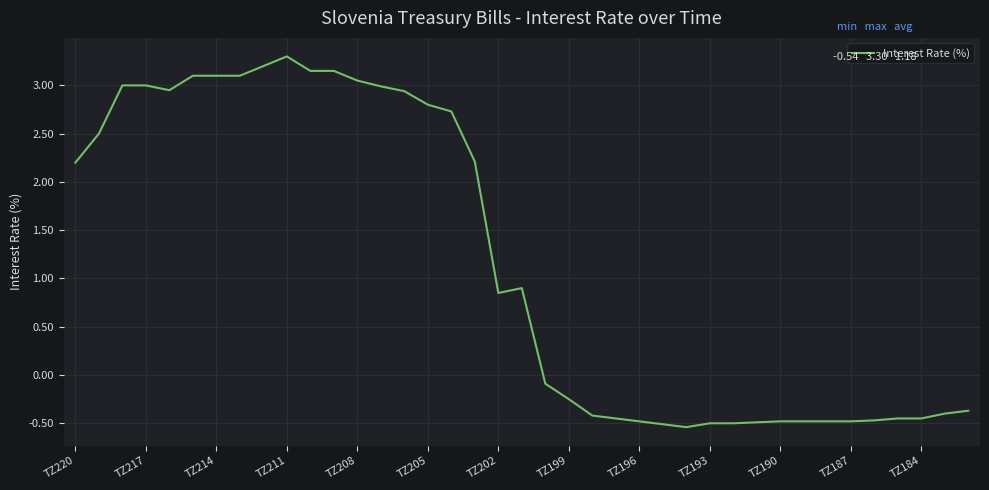

What is the greatest value displayed?

3.3